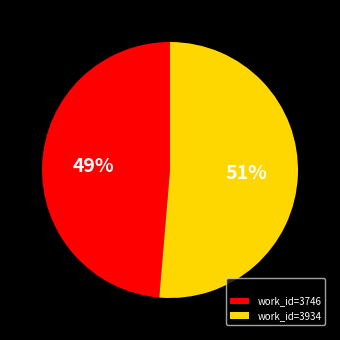

Which has a higher value, work_id=3934 or work_id=3746?

work_id=3934